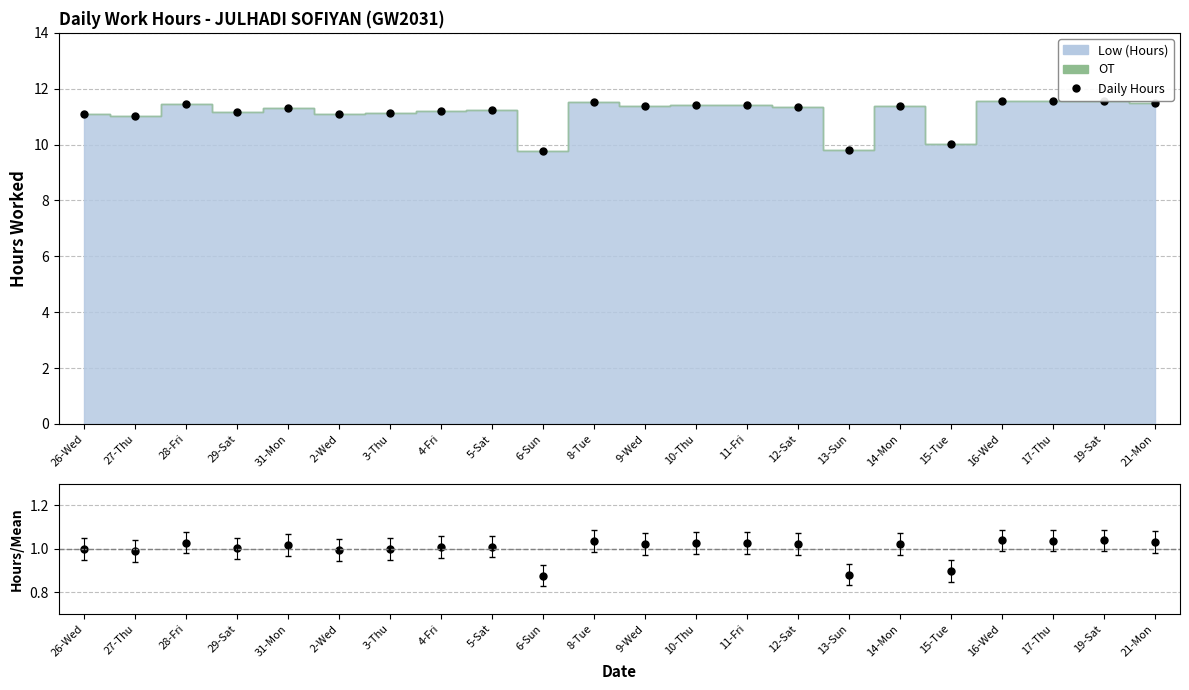

True or false: the data shows 4.7 at 8-Tue.

False